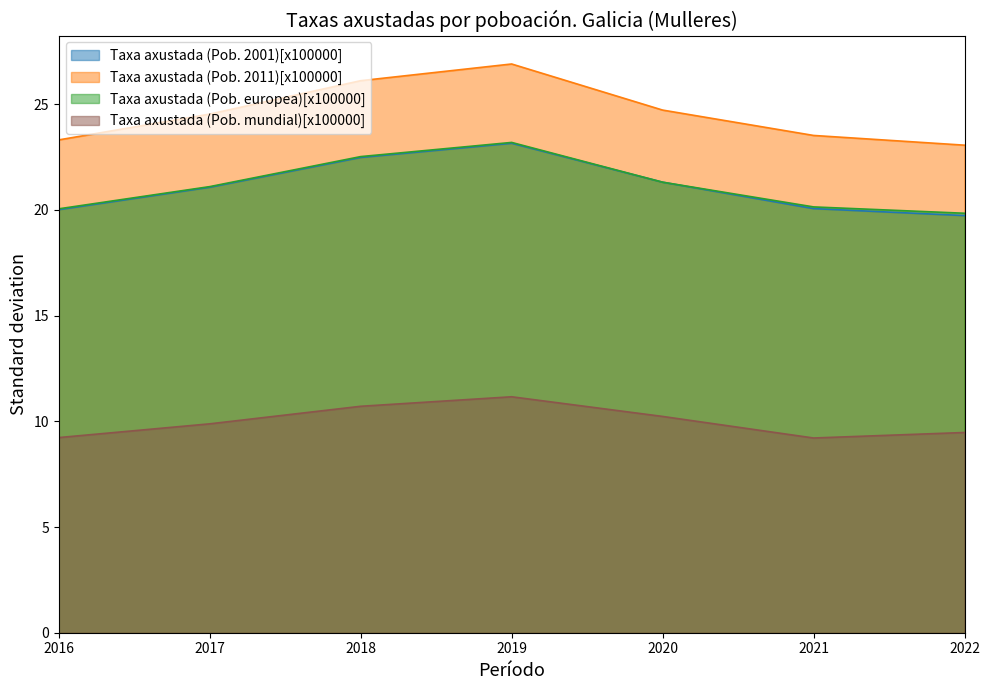

Where is the first local maximum for Taxa axustada (Pob. 2001)[x100000]?

2019